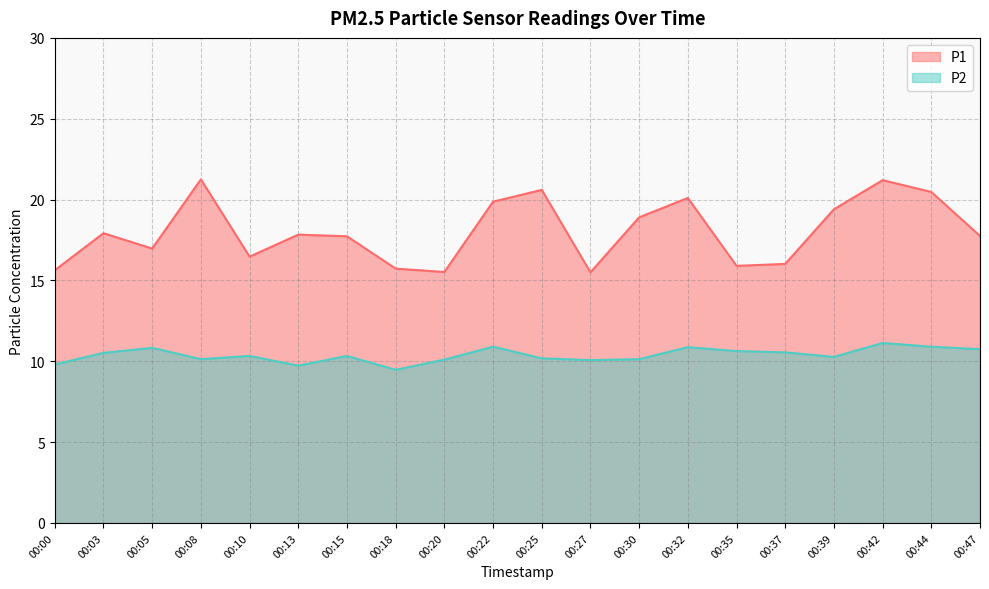

What is the sum of the P1 values at 00:05 and 00:35?

32.9